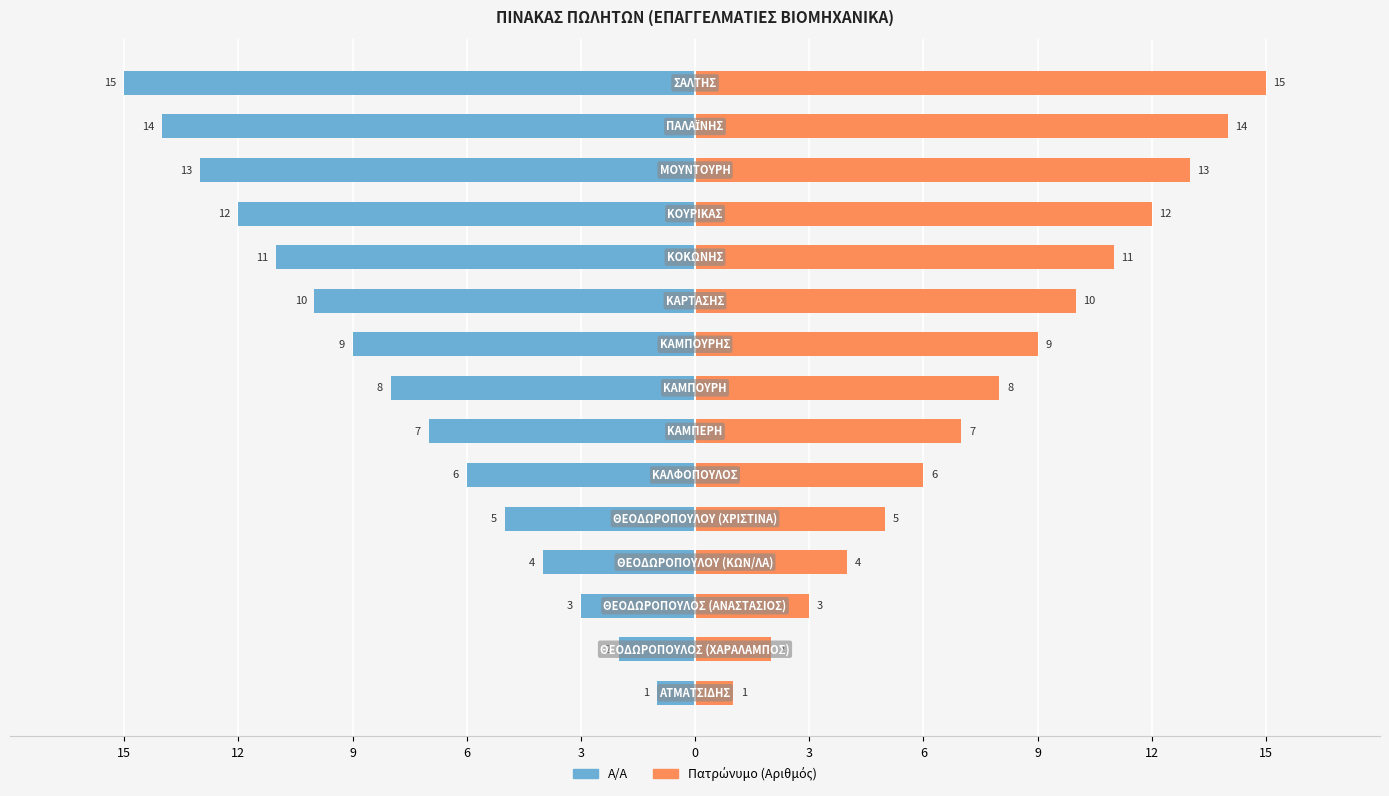

What is the maximum value shown in the chart?

15